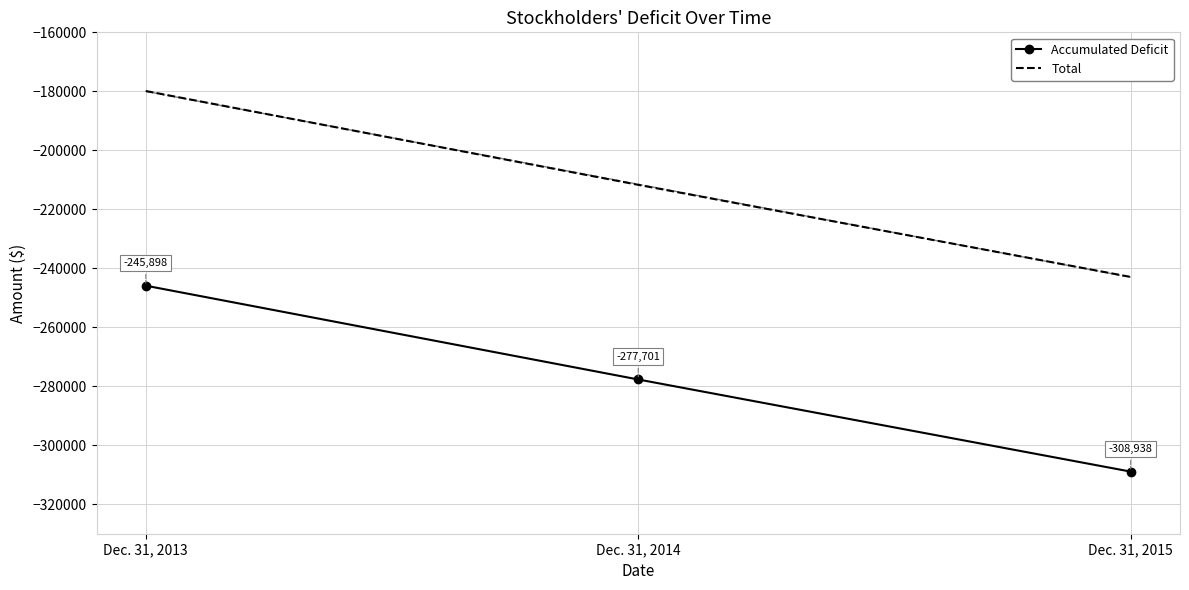

Where does the Total series first go above -211701?

Dec. 31, 2013